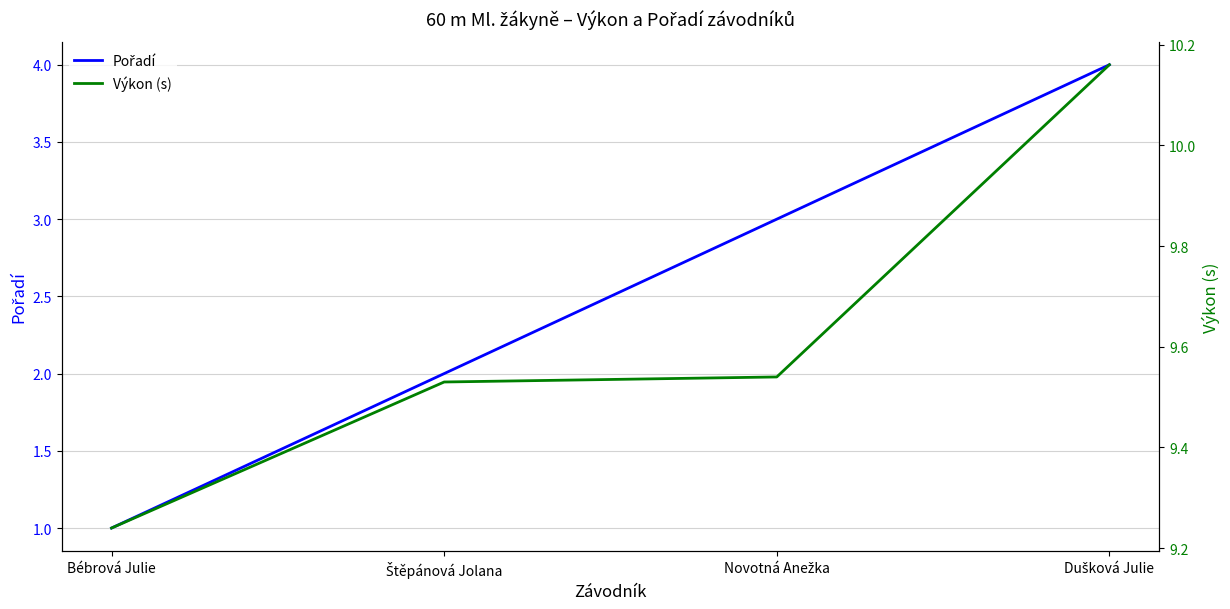

Reading left to right, extract all data points from this chart.

Pořadí: Bébrová Julie=1.0	Štěpánová Jolana=2.0	Novotná Anežka=3.0	Dušková Julie=4.0
Výkon (s): Bébrová Julie=9.2	Štěpánová Jolana=9.5	Novotná Anežka=9.5	Dušková Julie=10.2